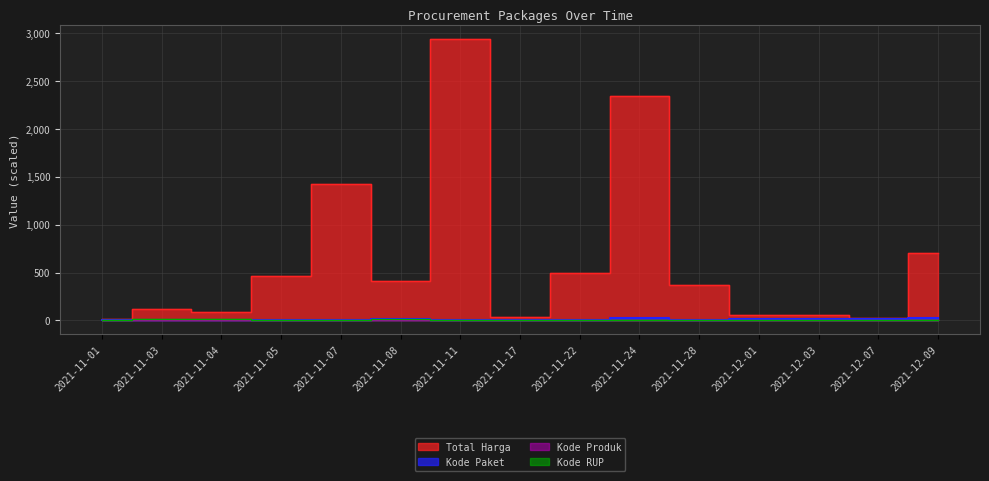

What is the average value of the Kode Paket series?

8.8